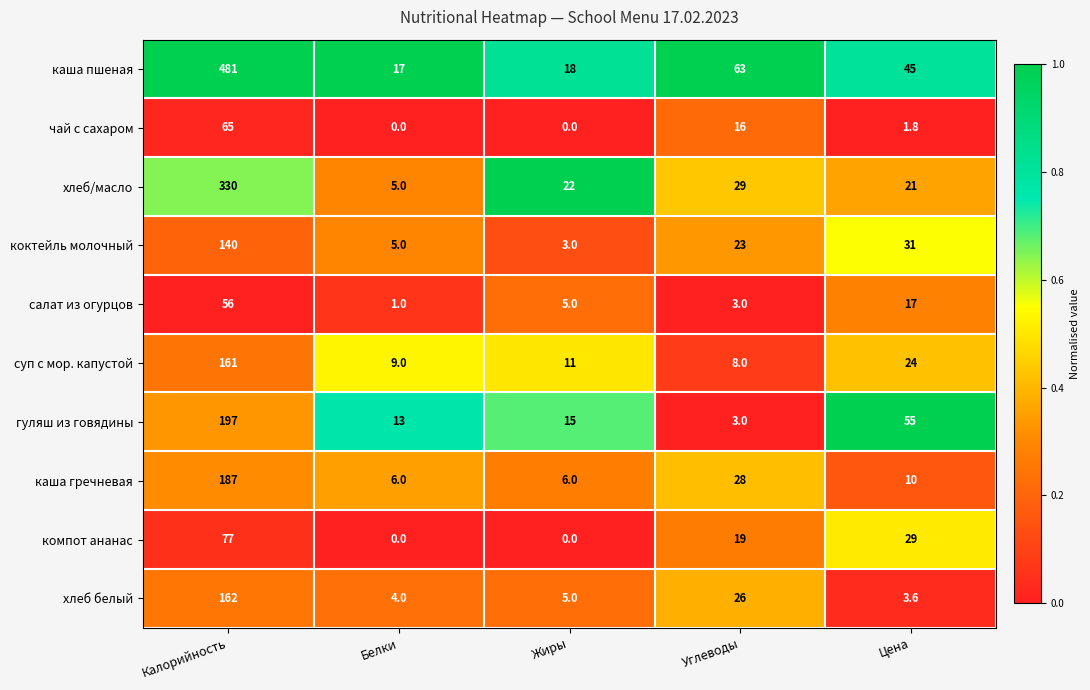

What is the difference between the каша пшеная values at Углеводы and Жиры?

45.0